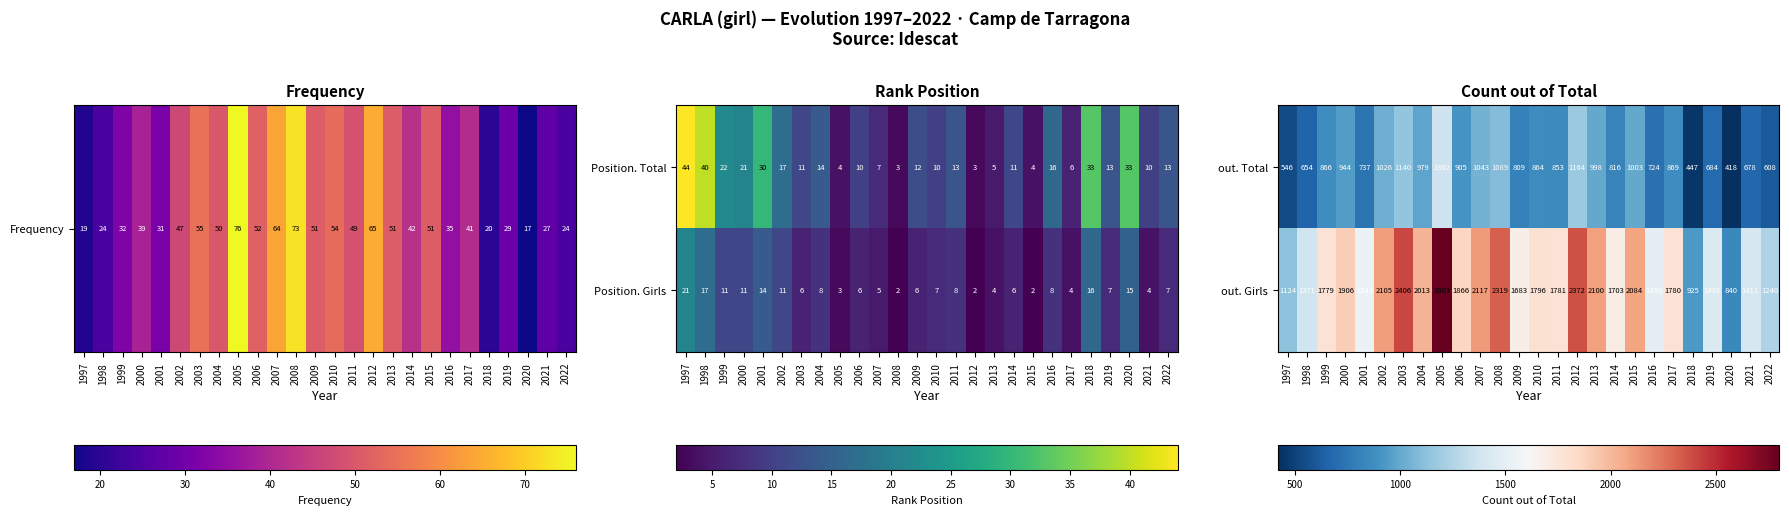

List the labels in order of out. Girls value, largest first.

2005, 2003, 2012, 2008, 2007, 2002, 2013, 2015, 2004, 2000, 2006, 2010, 2011, 2017, 1999, 2014, 2009, 2001, 2016, 2019, 2021, 1998, 2022, 1997, 2018, 2020